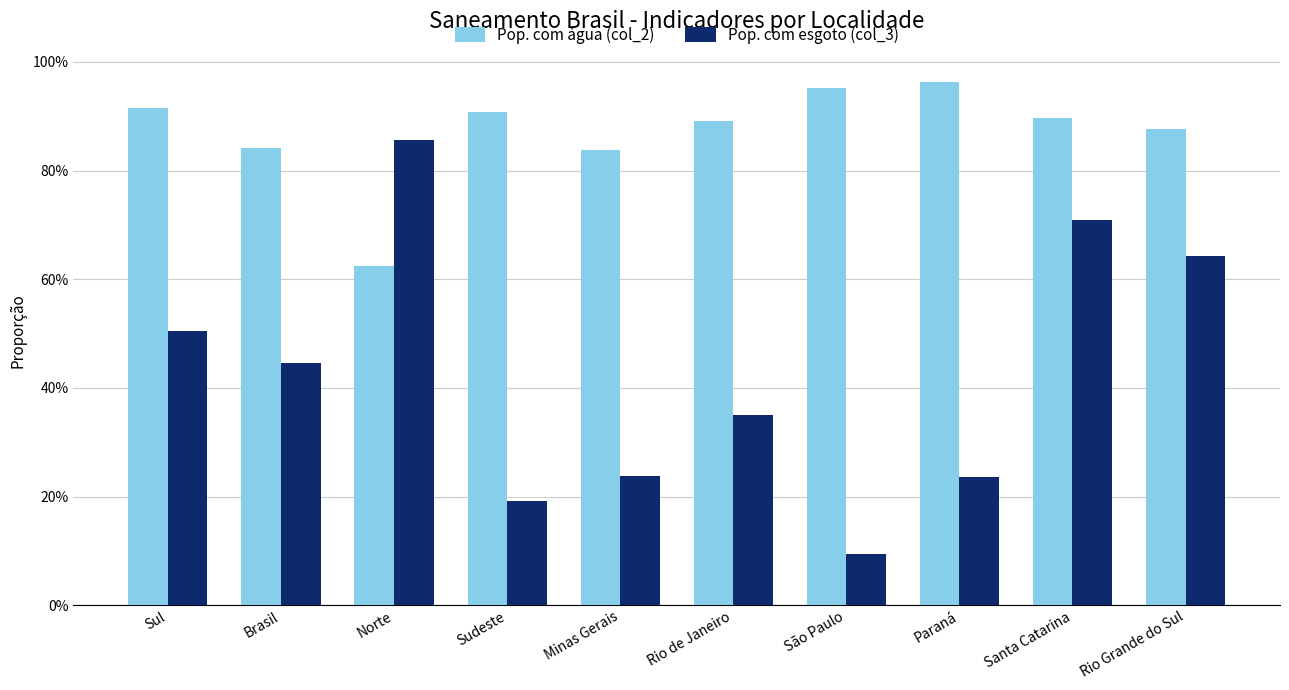

Are the bars grouped side by side (vs. stacked)?

Yes